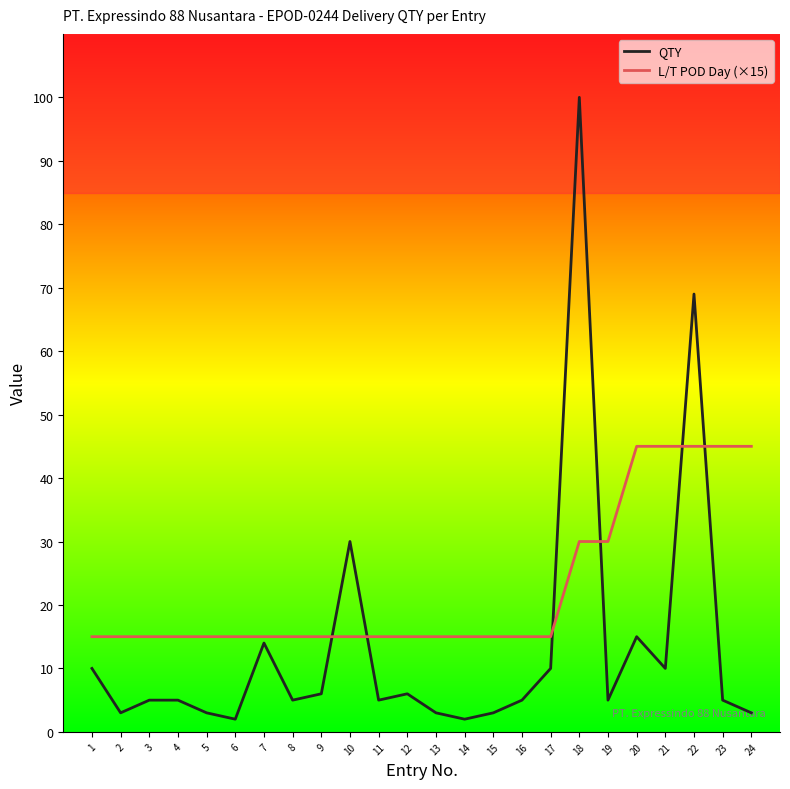

What is the greatest value displayed?

100